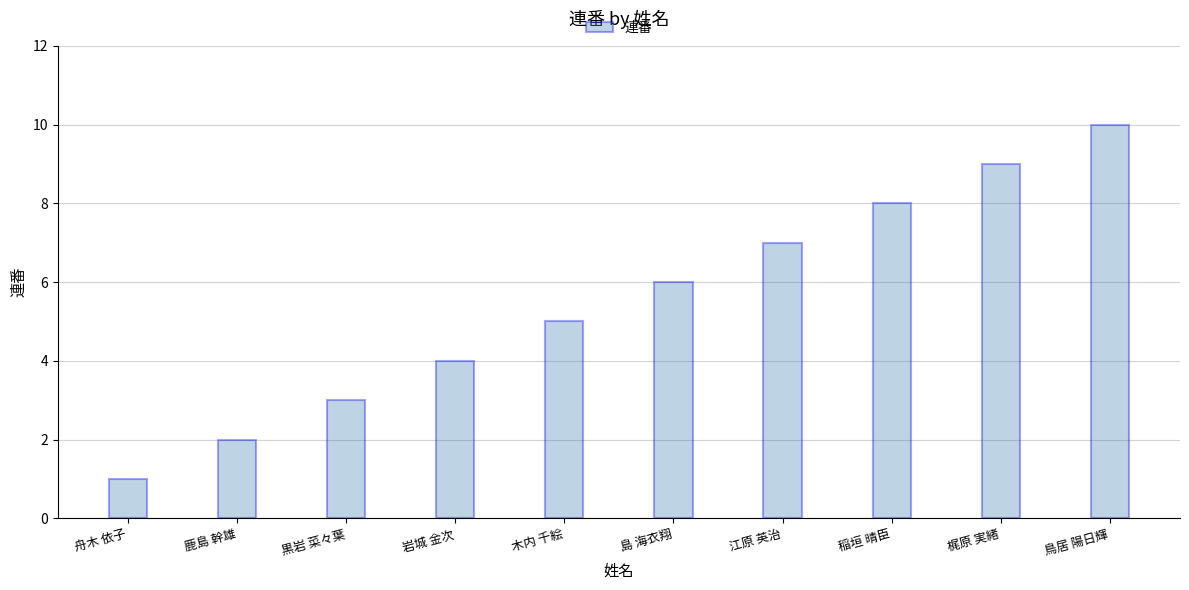

List the labels in order of value, largest first.

鳥居 陽日輝, 梶原 実緒, 稲垣 晴臣, 江原 英治, 島 海衣翔, 木内 千絵, 岩城 金次, 黒岩 菜々葉, 鹿島 幹雄, 舟木 依子